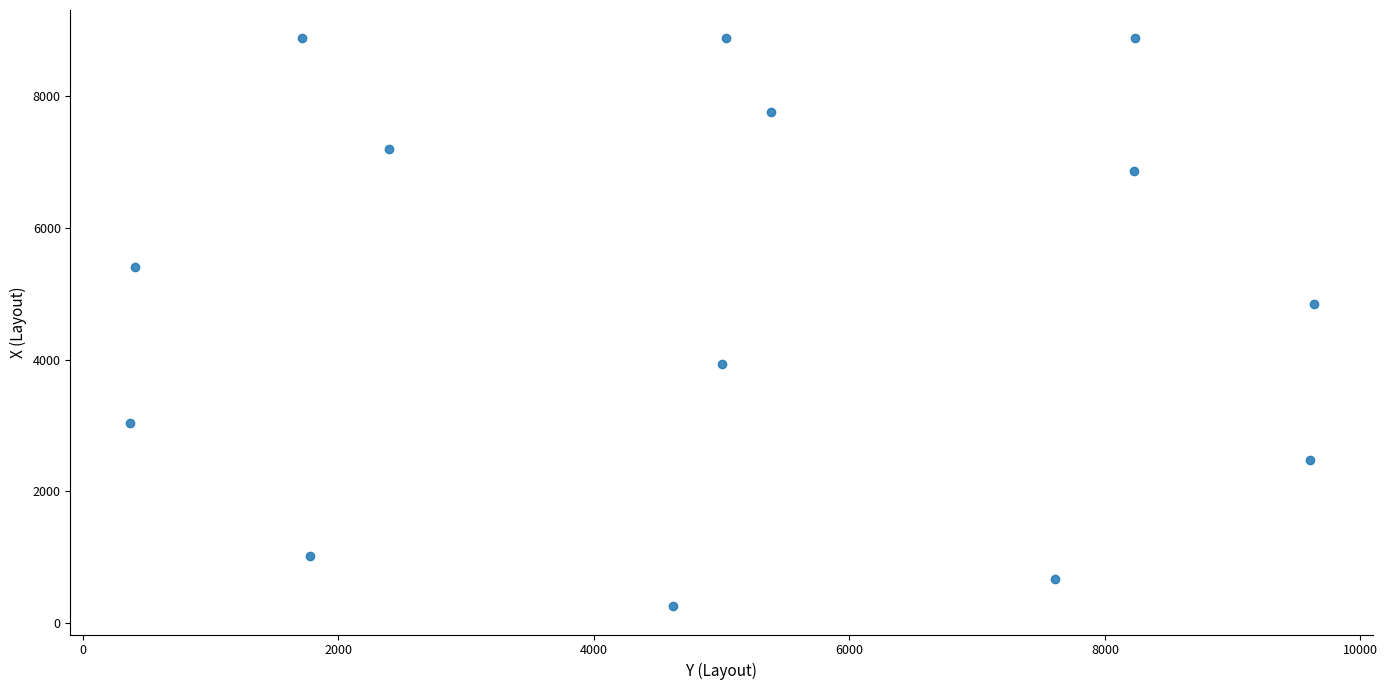

What Y value in the scatter plot is closest to 4569?

4842.0